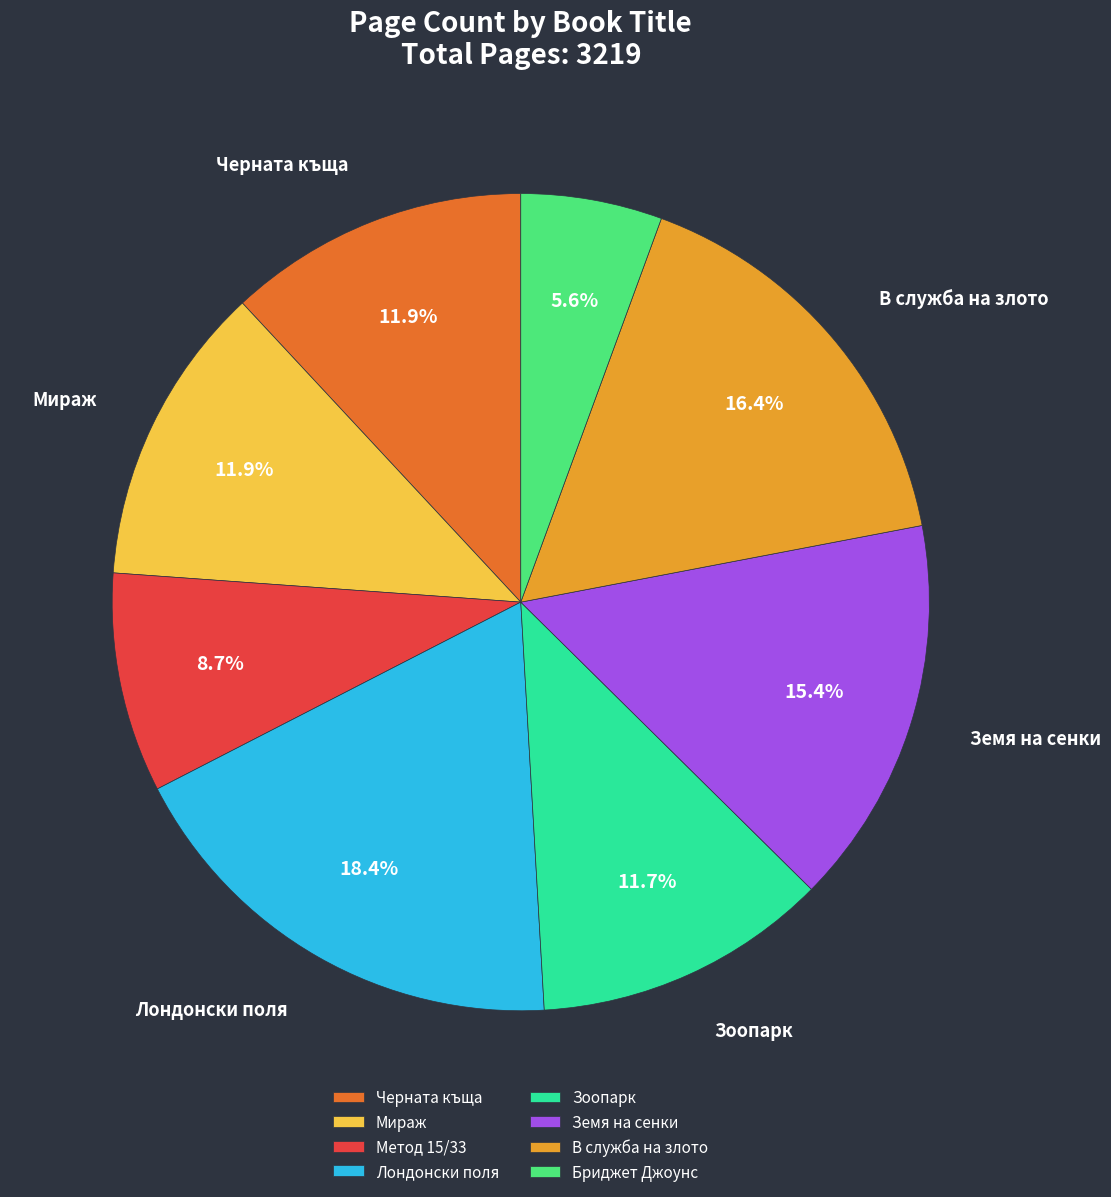

How many segments does this pie chart have?

8